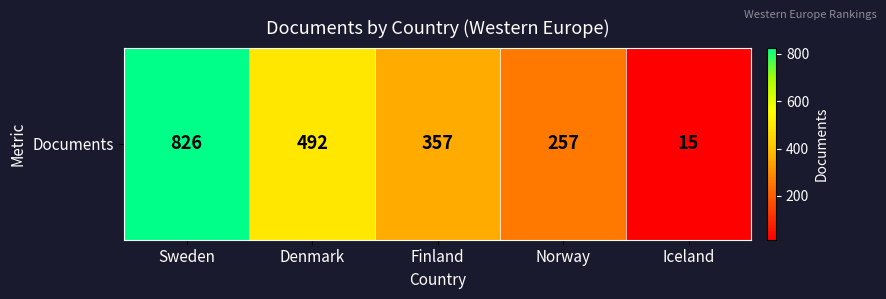

True or false: the data shows 9 at Iceland.

False